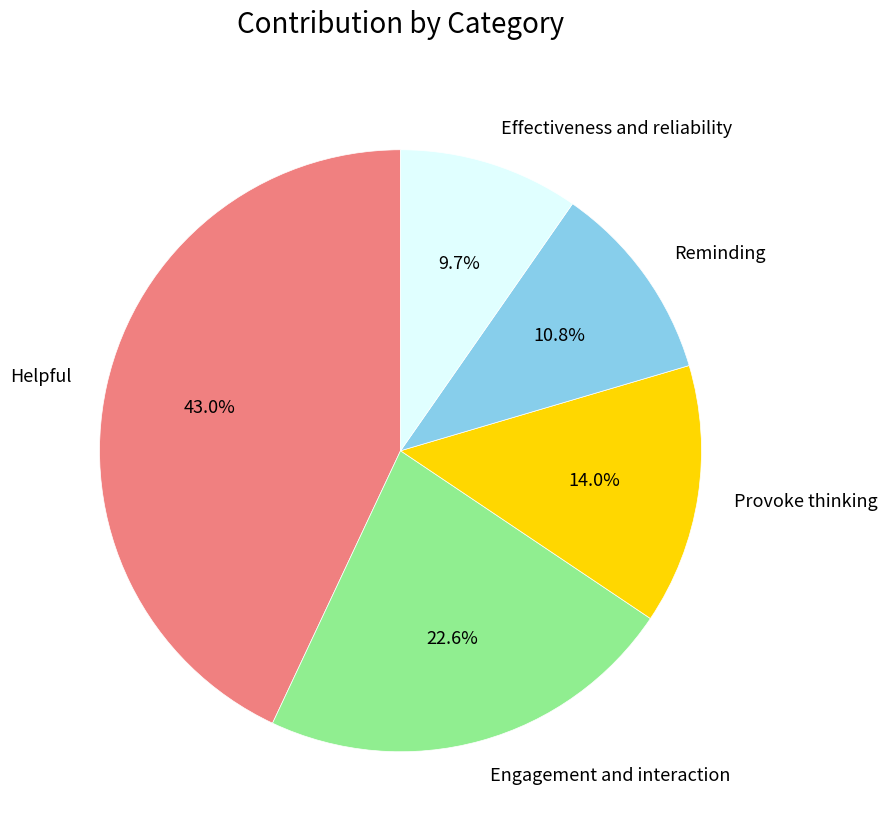

What percentage is NOT represented by Helpful?

57.0%